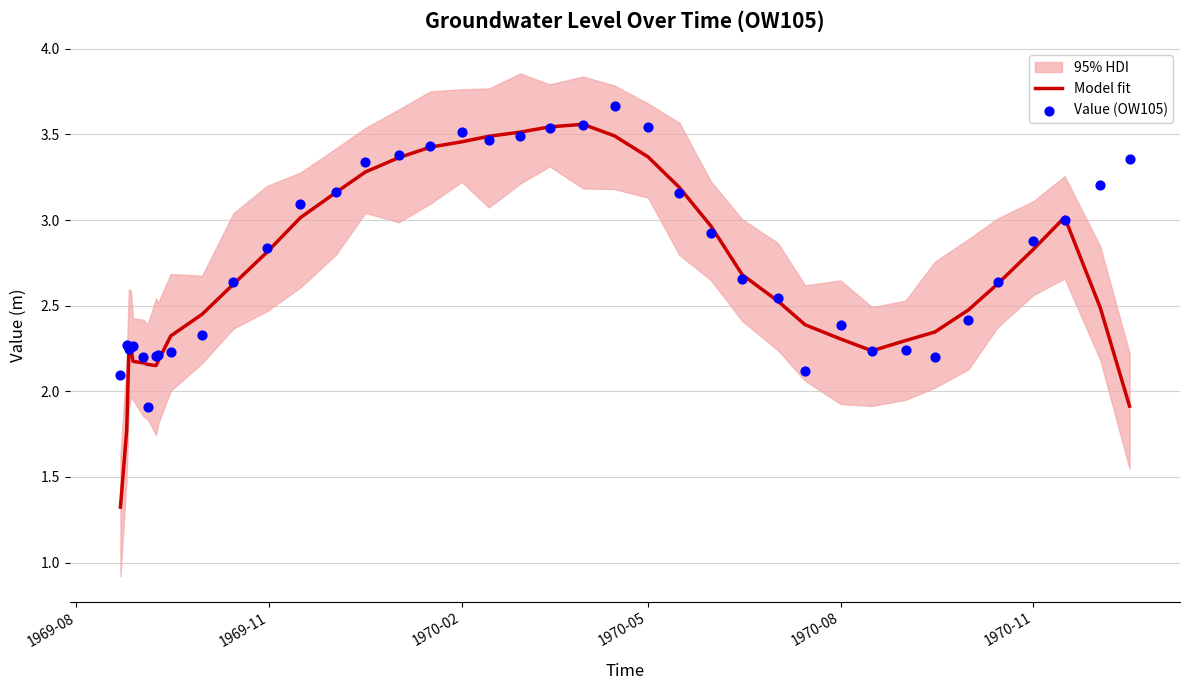

Which series contains the lowest Y value?

Model fit